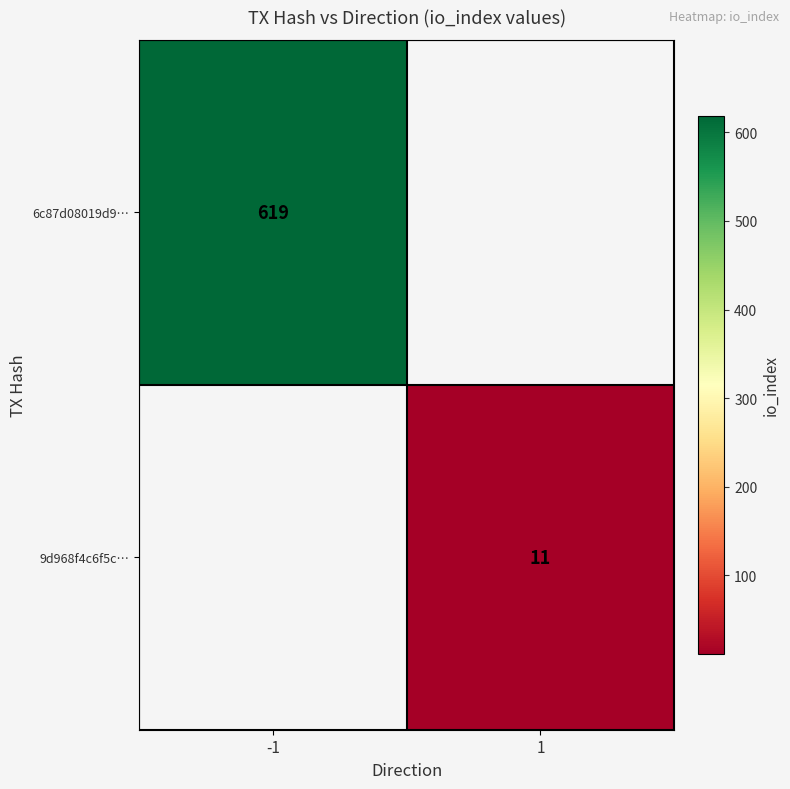

The value of 6c87d08019d9… at -1 is 619. True or false?

True